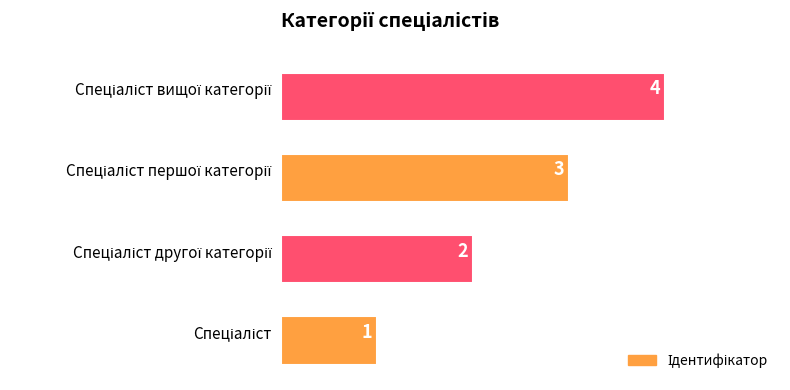

What is the difference between the maximum and minimum values?

3